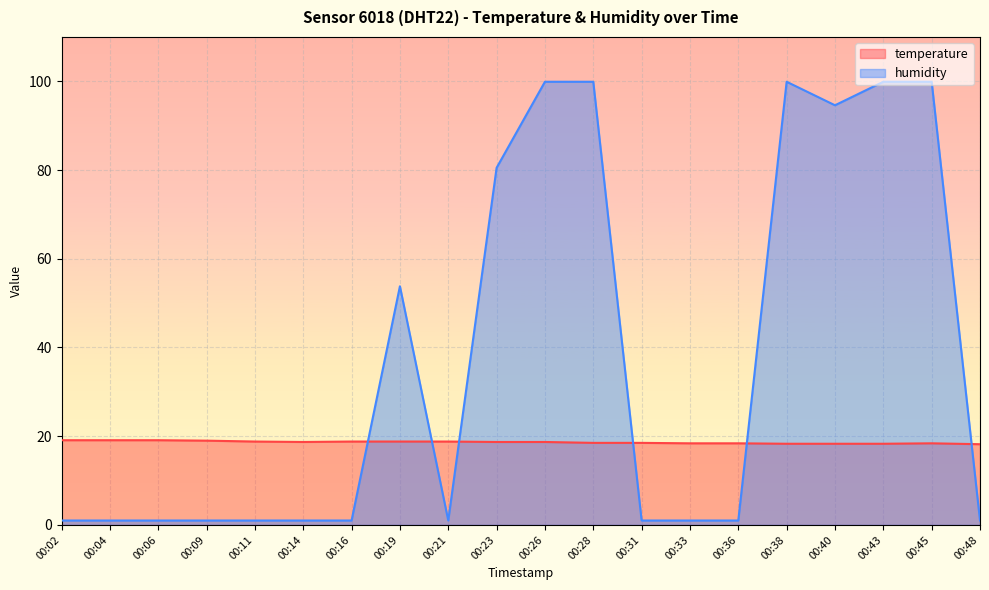

At which category is the sum across all series the highest?

00:26